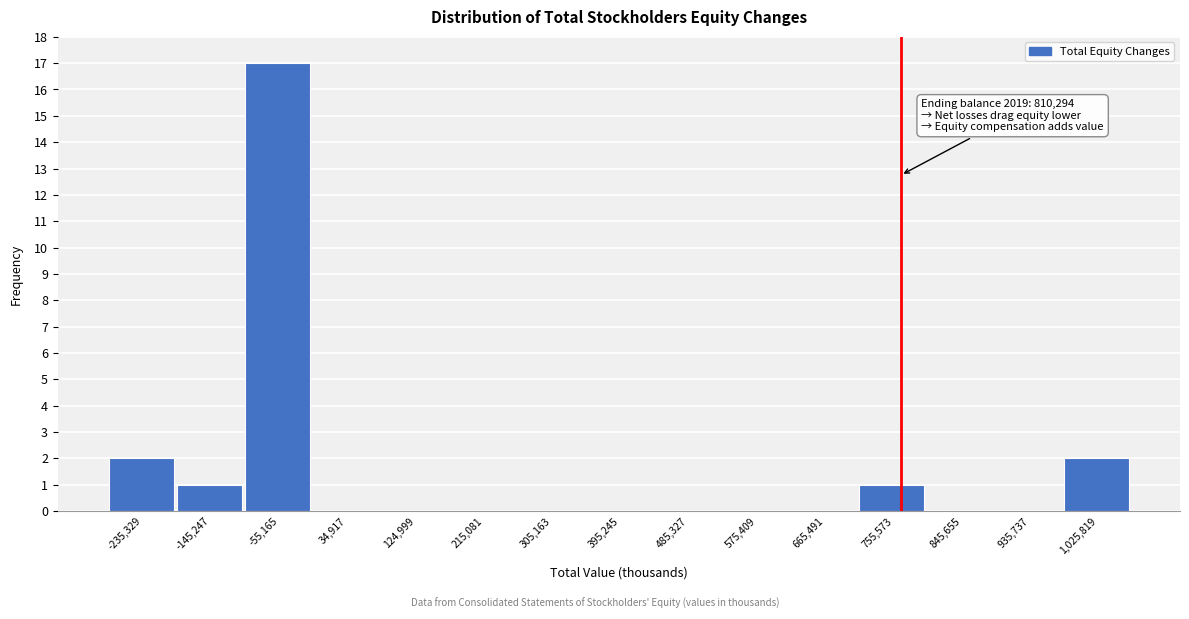

Reading left to right, extract all data points from this chart.

-235,329=2	-145,247=1	-55,165=17	34,917=0	124,999=0	215,081=0	305,163=0	395,245=0	485,327=0	575,409=0	665,491=0	755,573=1	845,655=0	935,737=0	1,025,819=2